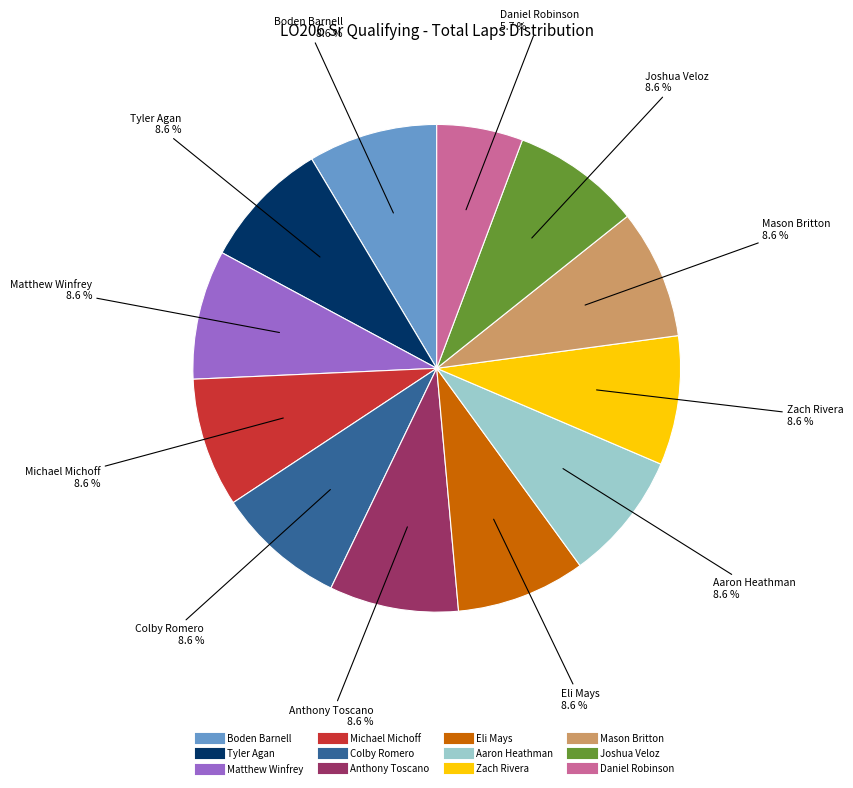

Which slice is the smallest?

Daniel Robinson